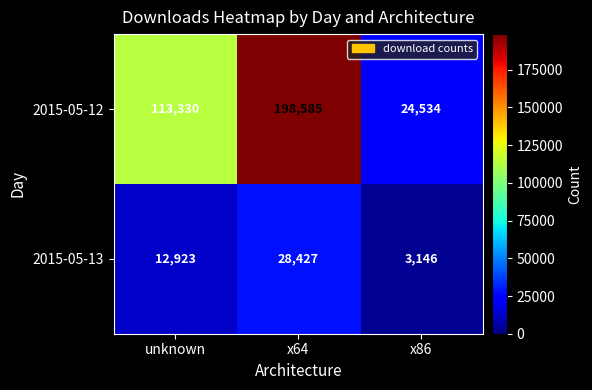

Rank the series by their maximum value, from highest to lowest.

2015-05-12, 2015-05-13